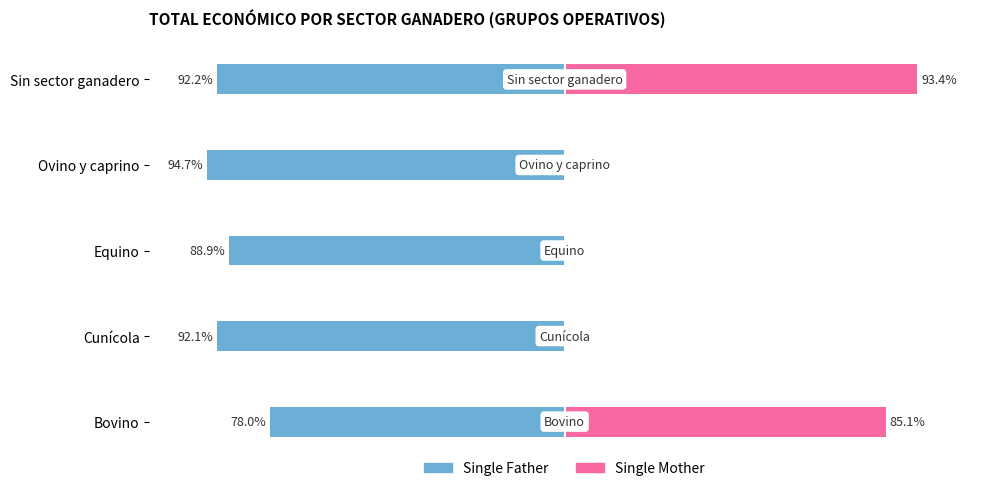

How many bars are there in total?

10